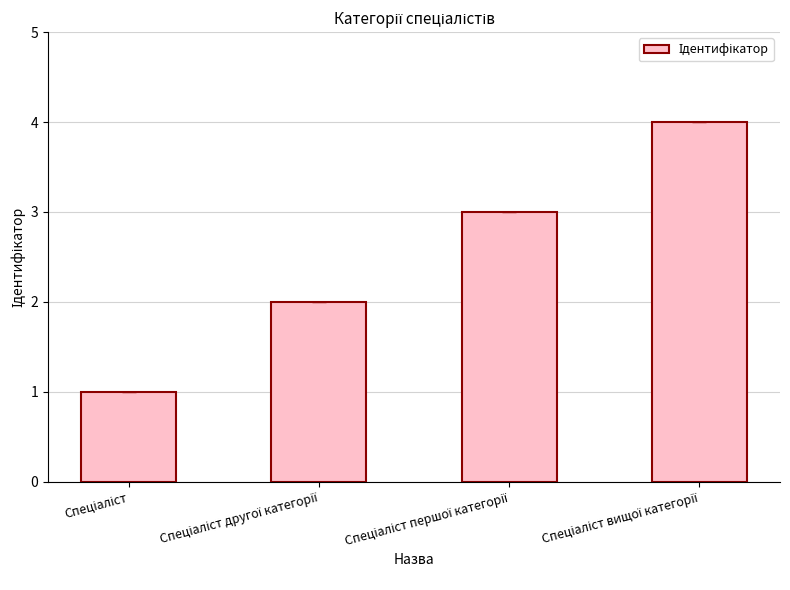

What is the difference between the maximum and minimum values?

3